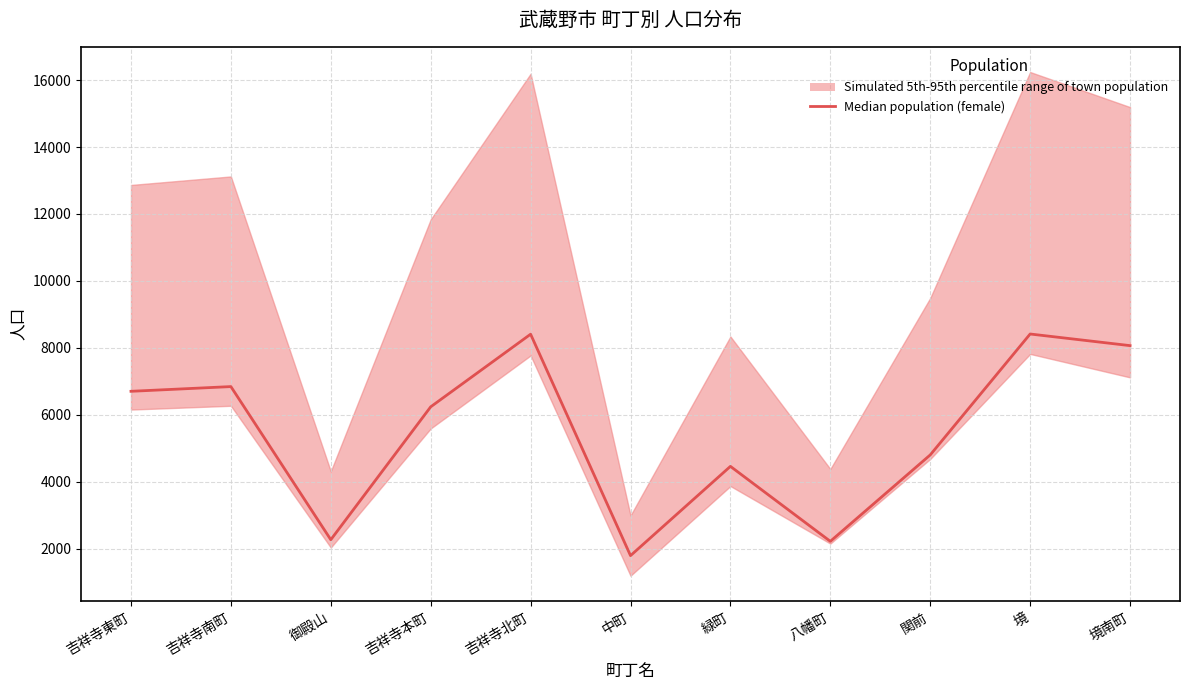

List the labels in order of value, largest first.

境, 吉祥寺北町, 境南町, 吉祥寺南町, 吉祥寺東町, 吉祥寺本町, 関前, 緑町, 御殿山, 八幡町, 中町